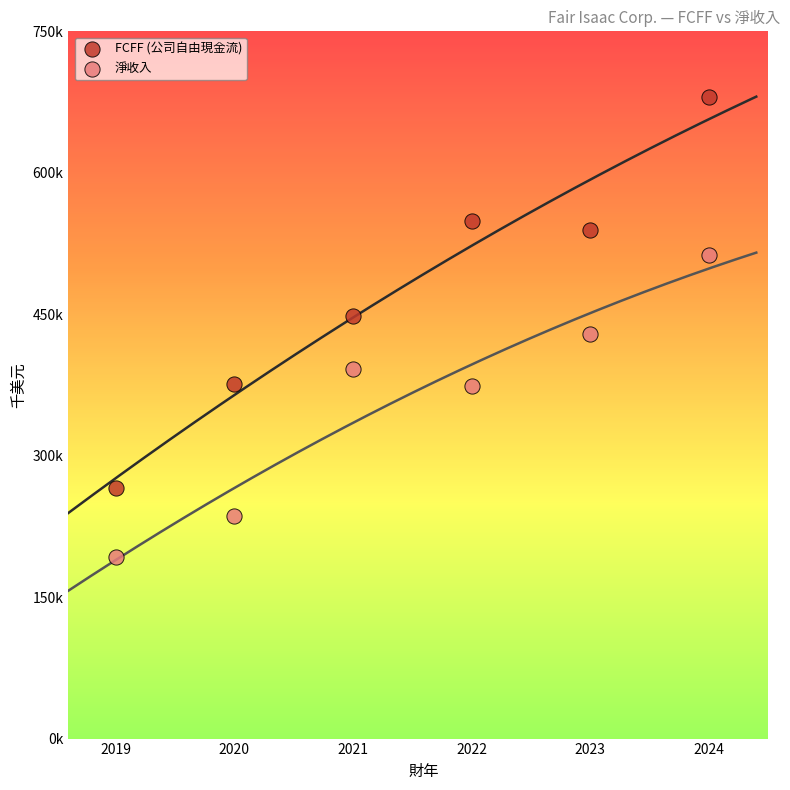

What are all the series names shown in the legend?

FCFF (公司自由現金流), 淨收入